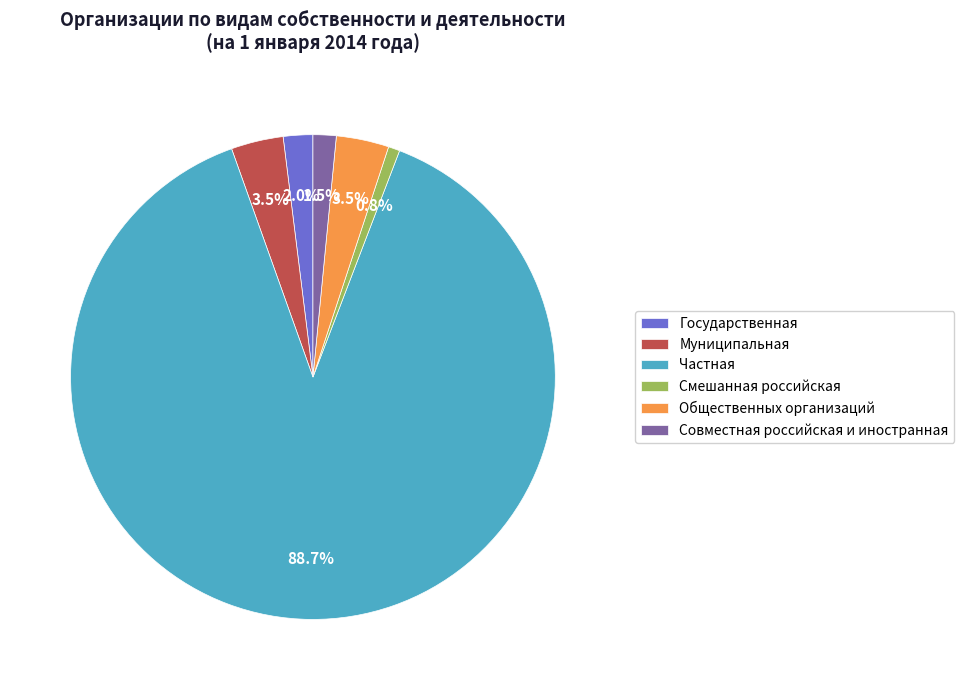

Which category has the smallest portion of the pie?

Смешанная российская